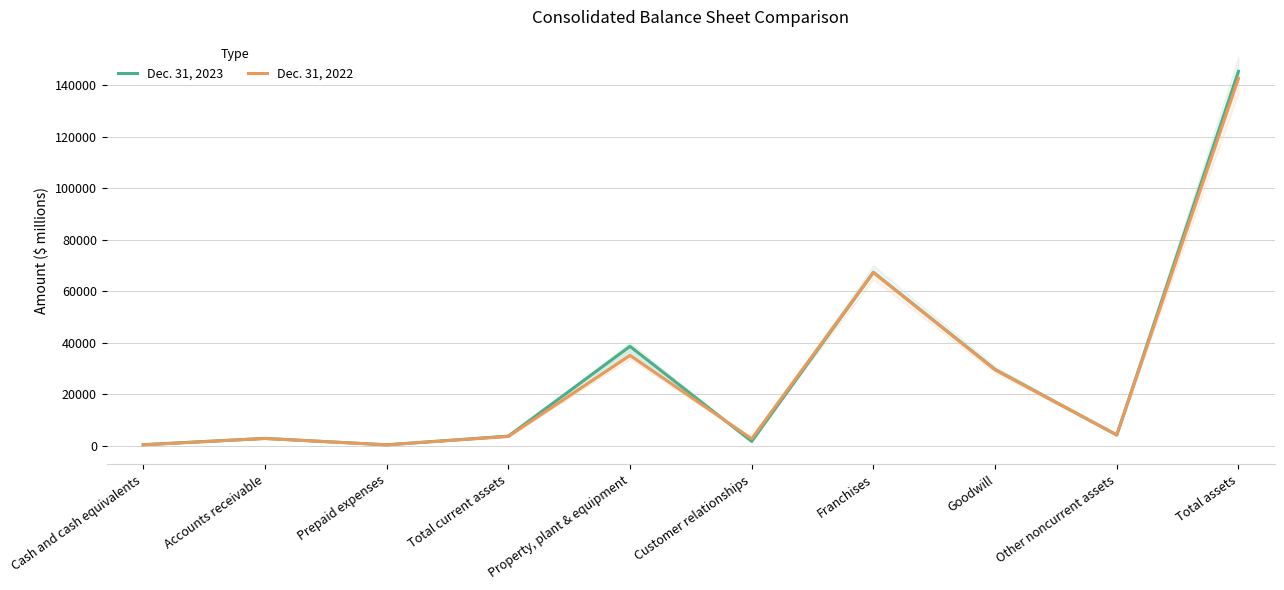

Rank the series by their maximum value, from lowest to highest.

Dec. 31, 2022, Dec. 31, 2023